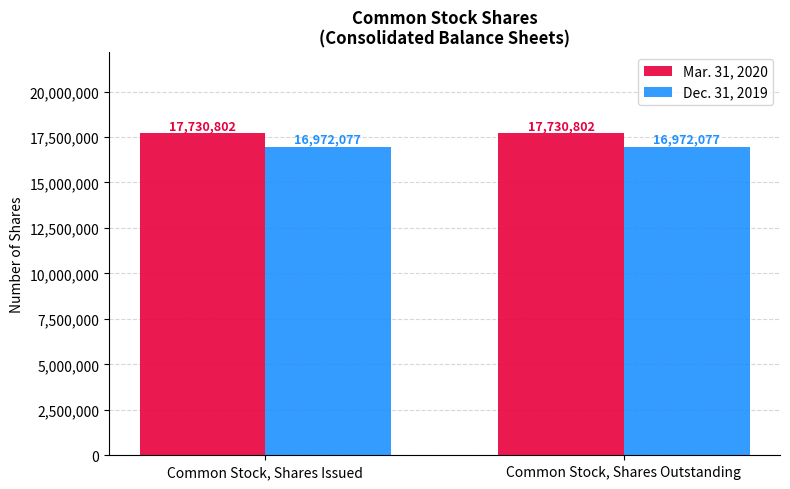

Which series has the largest total across all categories?

Mar. 31, 2020